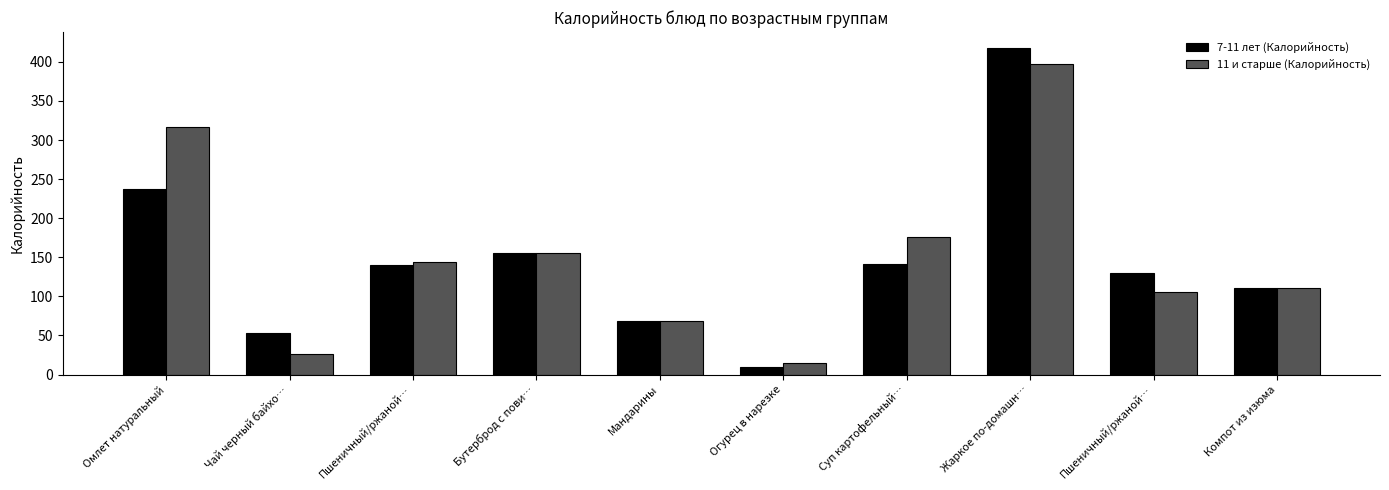

Reading left to right, extract all data points from this chart.

7-11 лет (Калорийность): 237.1	52.9	139.9	155.0	68.0	9.1	141.1	417.3	129.9	110.2
11 и старше (Калорийность): 316.1	26.4	143.5	155.0	68.0	15.2	176.4	396.7	105.9	110.2